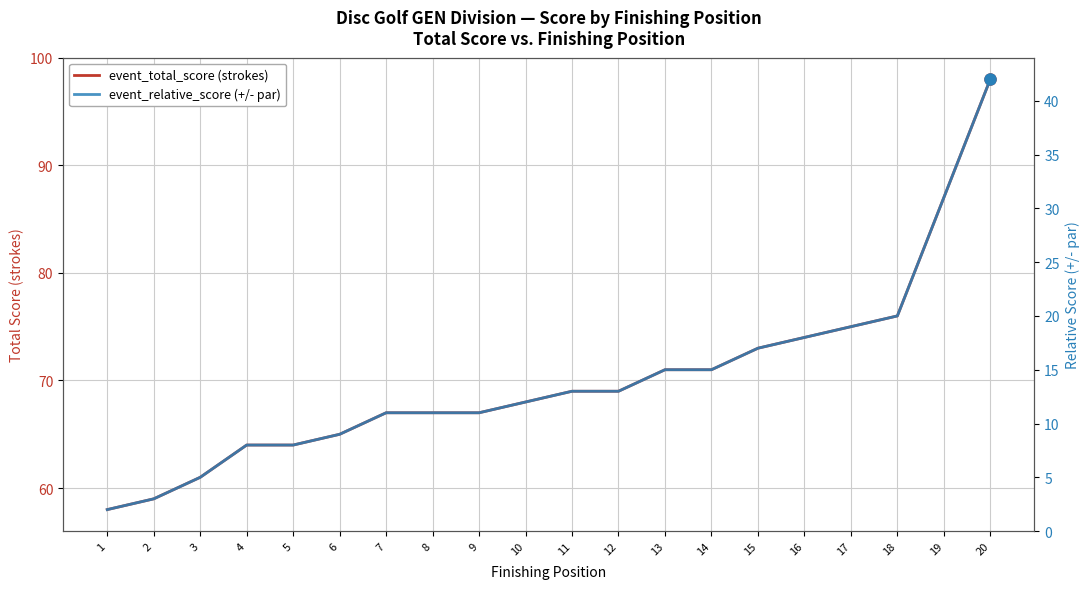

True or false: event_relative_score (+/- par) has more than 1 interior local peaks.

False